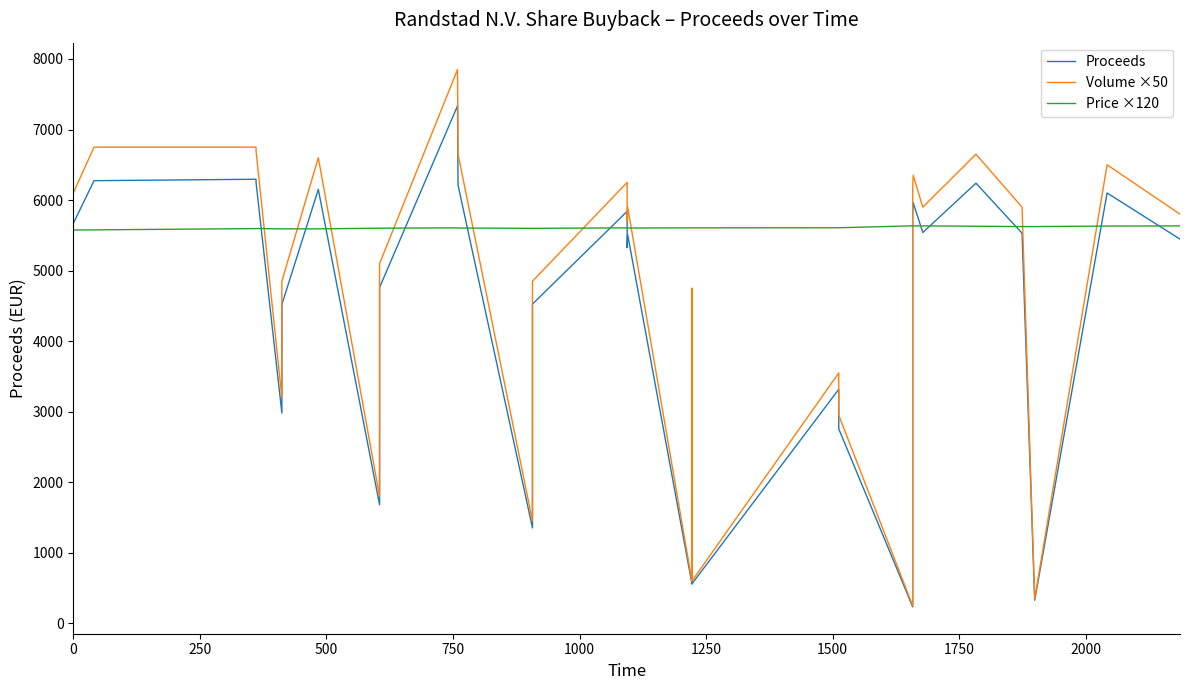

Which series ends up on top after the final intersection of Price ×120 and Proceeds?

Price ×120